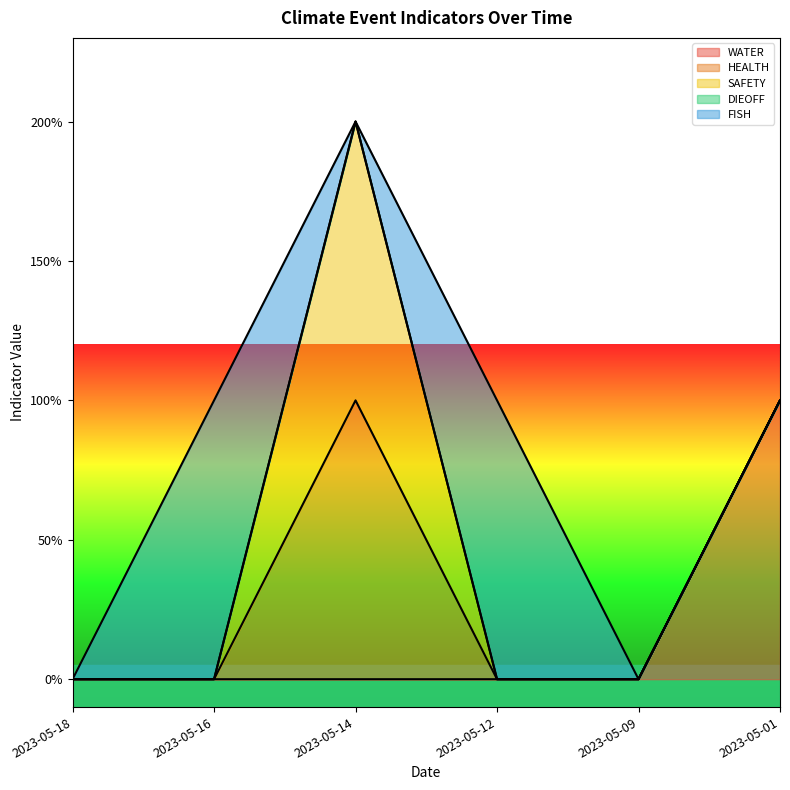

Which series has the widest spread of values?

WATER